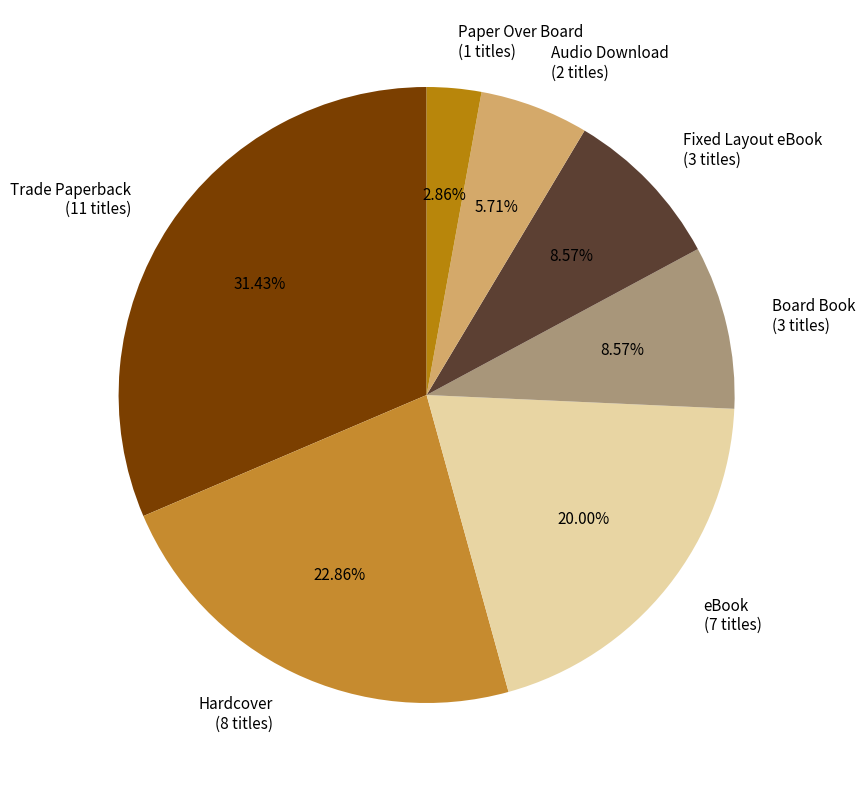

True or false: Board Book accounts for 3% of the total.

False